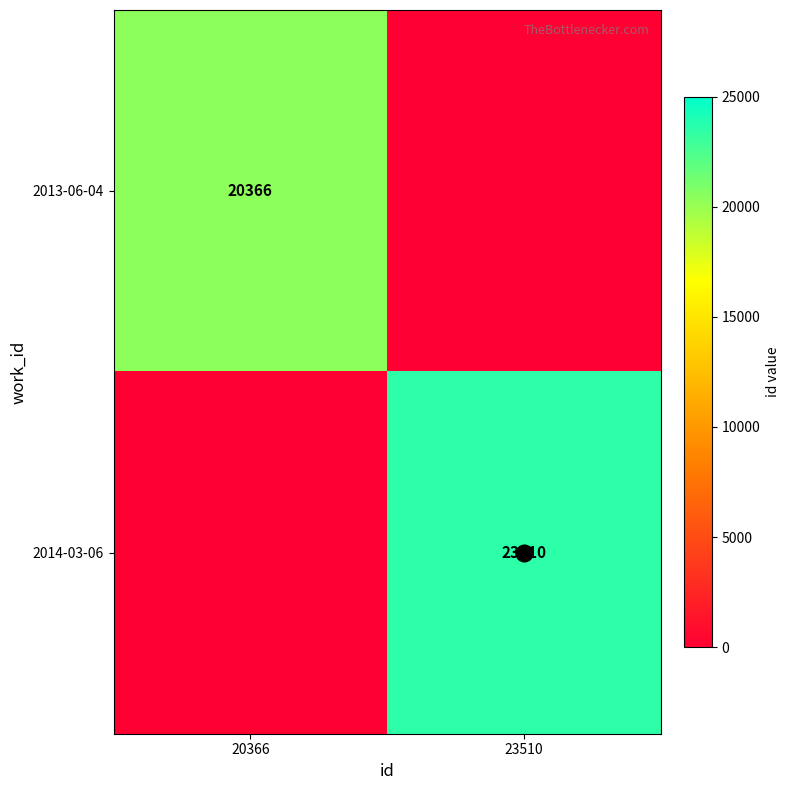

At which label does 2014-03-06 reach its minimum?

20366